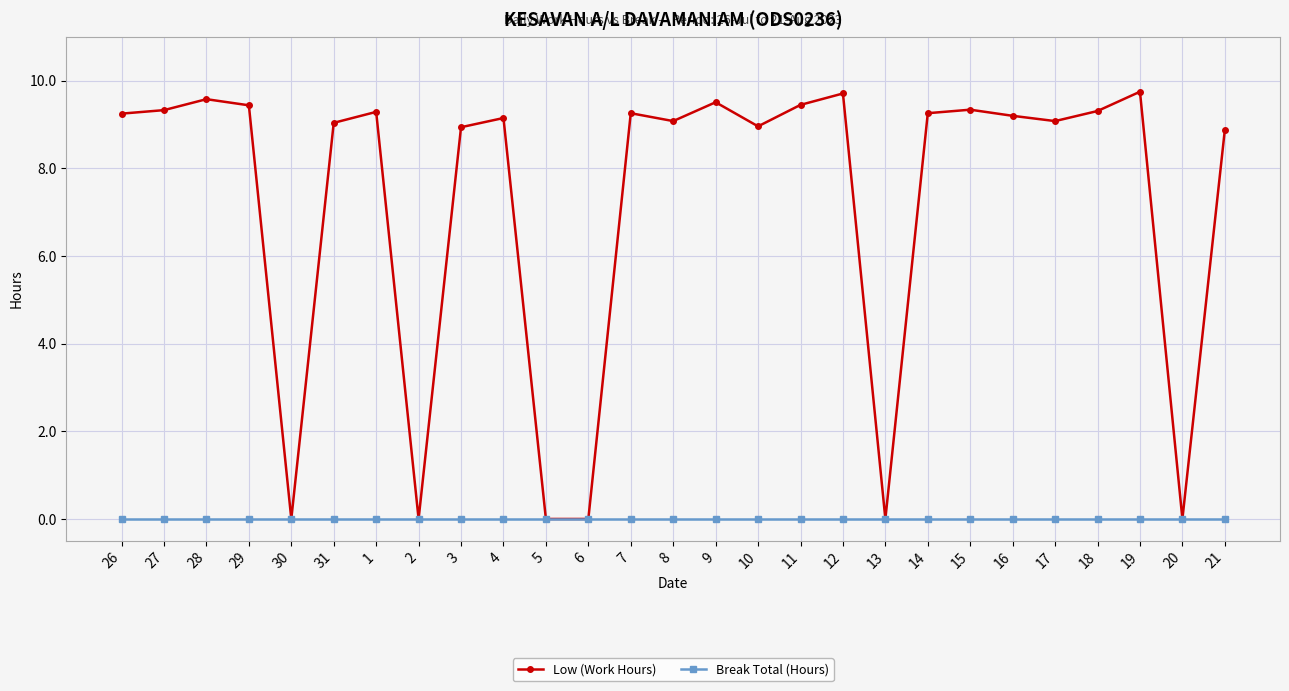

What position from the left is 8?

14